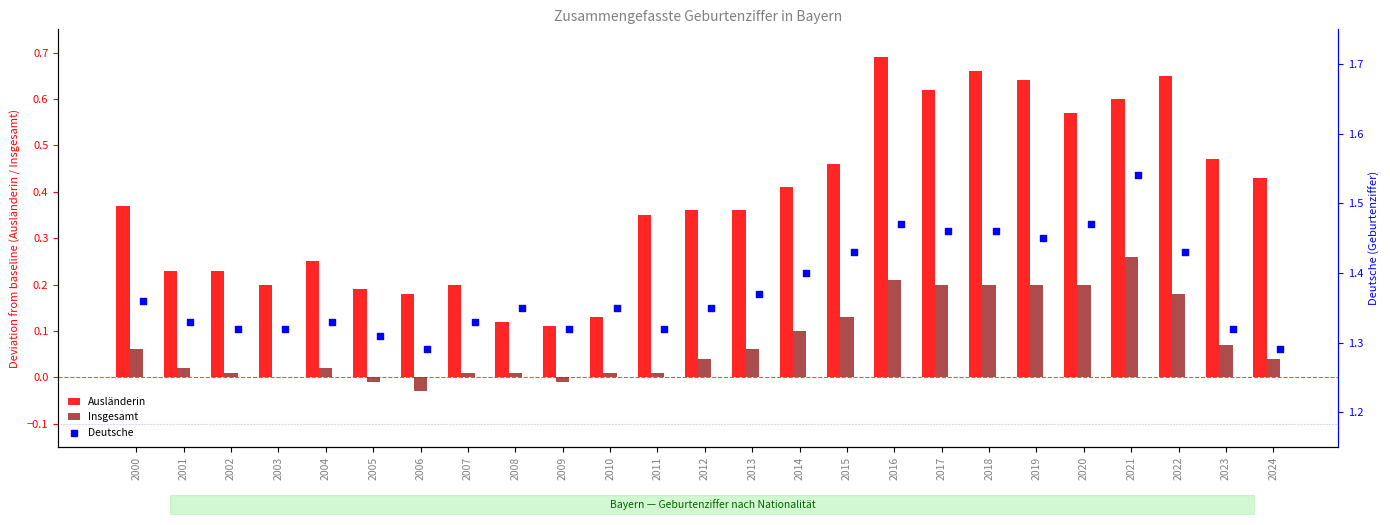

True or false: Ausländerin has a value of 0.2 at 2010.

False